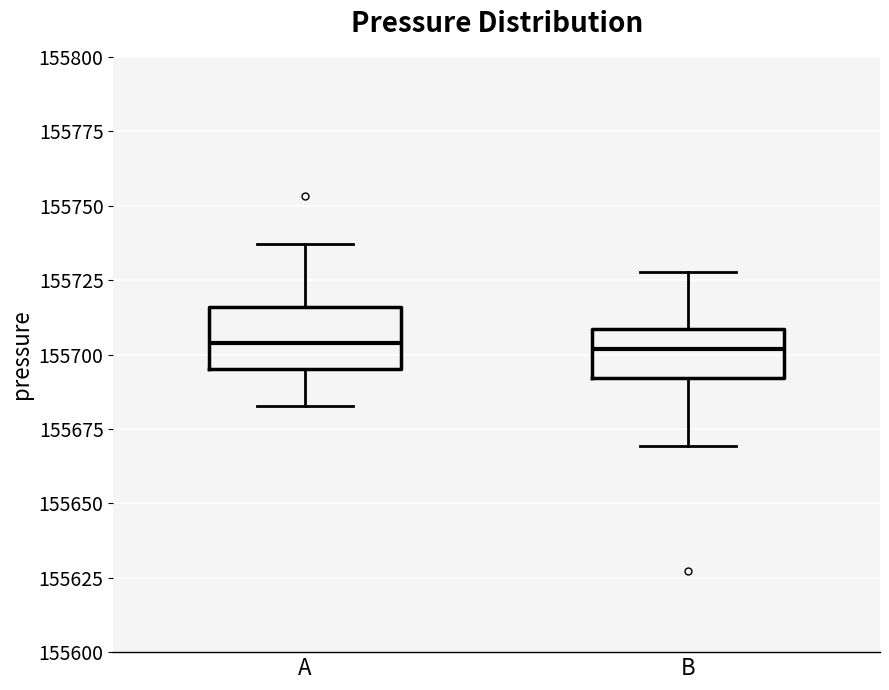

Reading left to right, transcribe this box plot: for each box, give where its median line is, the range the box spans, and where its two whiskers end, as read against the y-axis. The values are not printed on the chart, so give them approximately, as read against the axis.

A: median 155705, box 155695 to 155715, whiskers 155685 to 155735
B: median 155700, box 155690 to 155710, whiskers 155670 to 155730